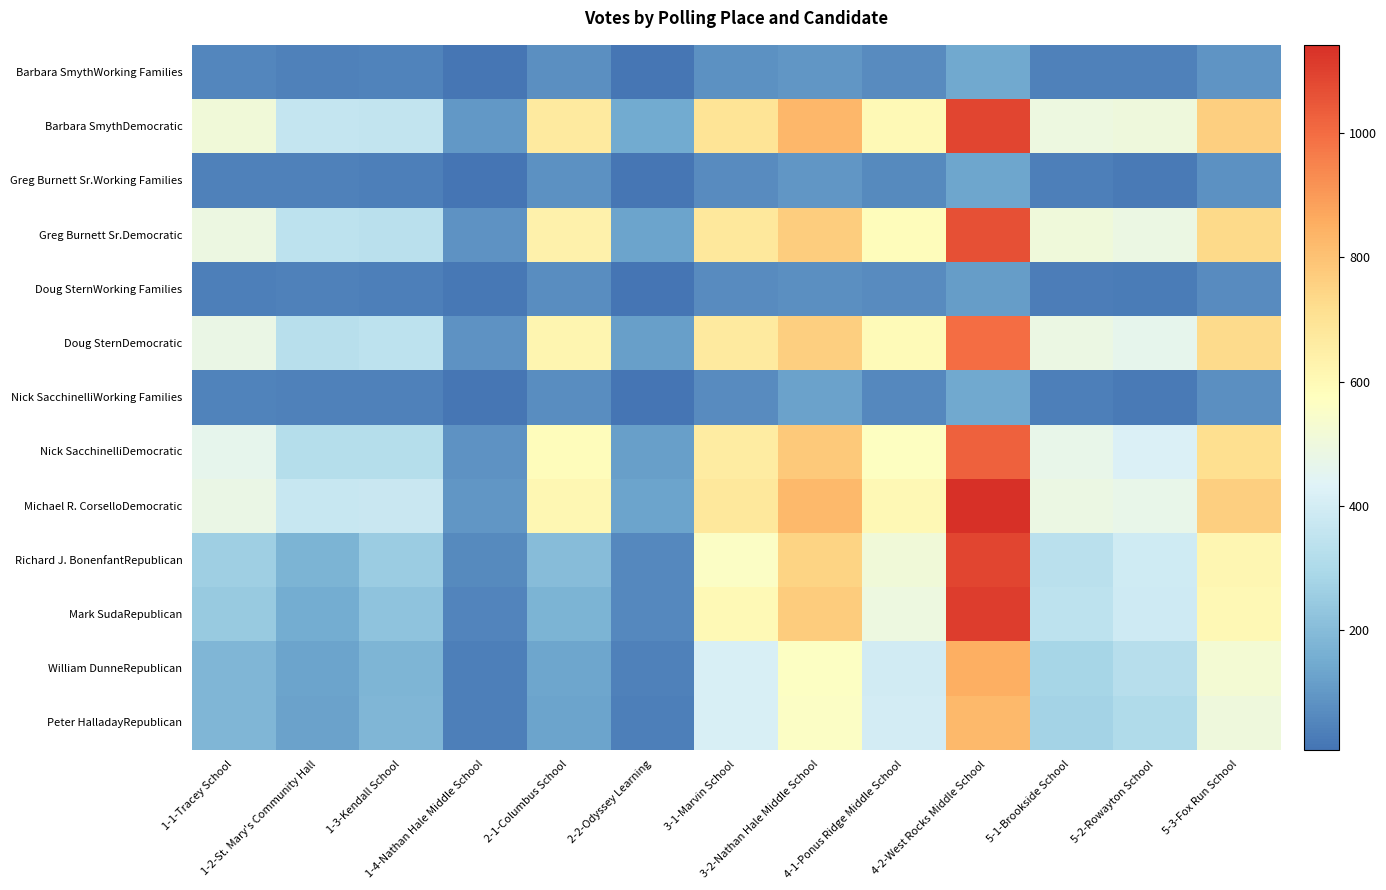

At 5-2-Rowayton School, list the series in order from smallest to largest.

Greg Burnett Sr.Working Families, Nick SacchinelliWorking Families, Doug SternWorking Families, Barbara SmythWorking Families, Peter HalladayRepublican, William DunneRepublican, Mark SudaRepublican, Richard J. BonenfantRepublican, Nick SacchinelliDemocratic, Doug SternDemocratic, Michael R. CorselloDemocratic, Greg Burnett Sr.Democratic, Barbara SmythDemocratic